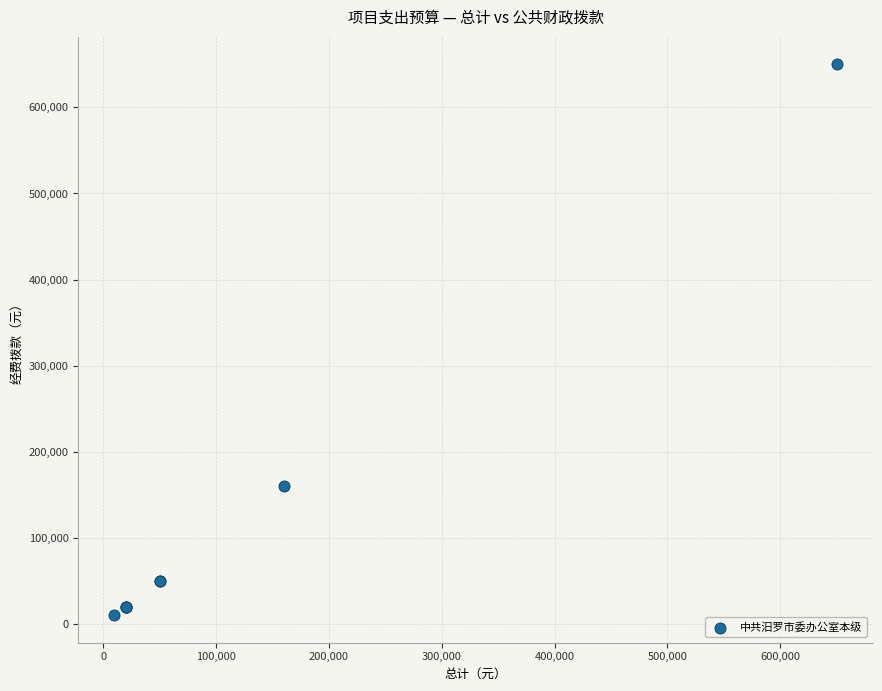

What Y value in the scatter plot is closest to 330000?

160000